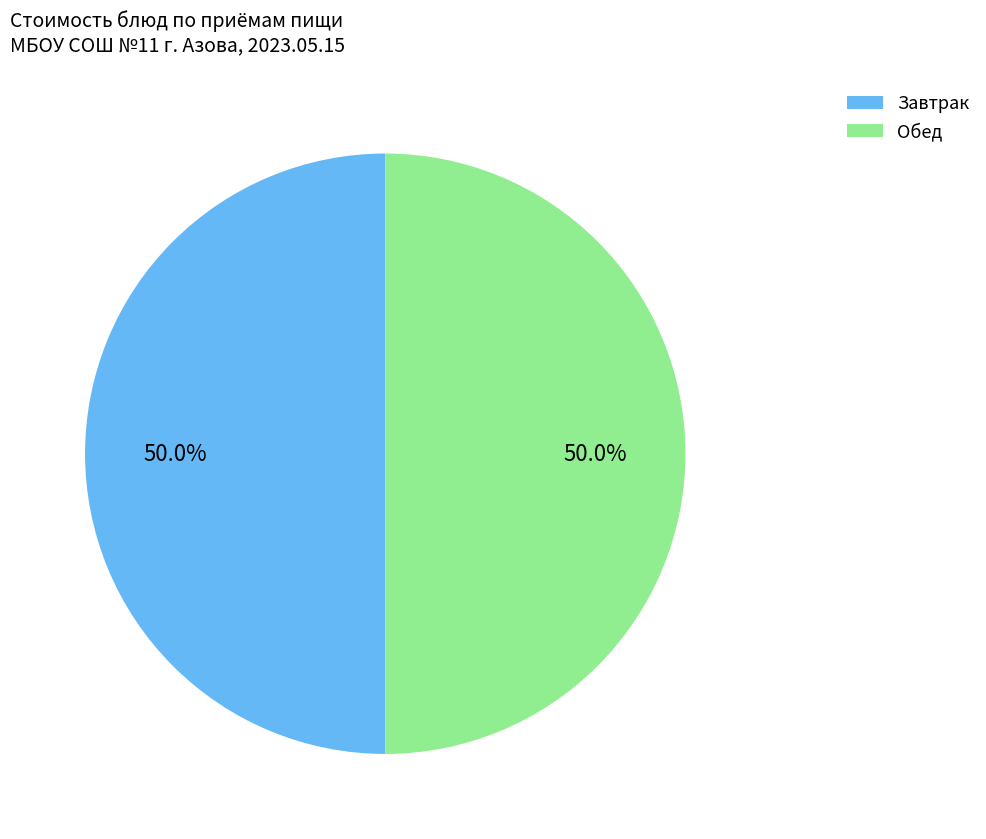

How many slices are in this pie chart?

2